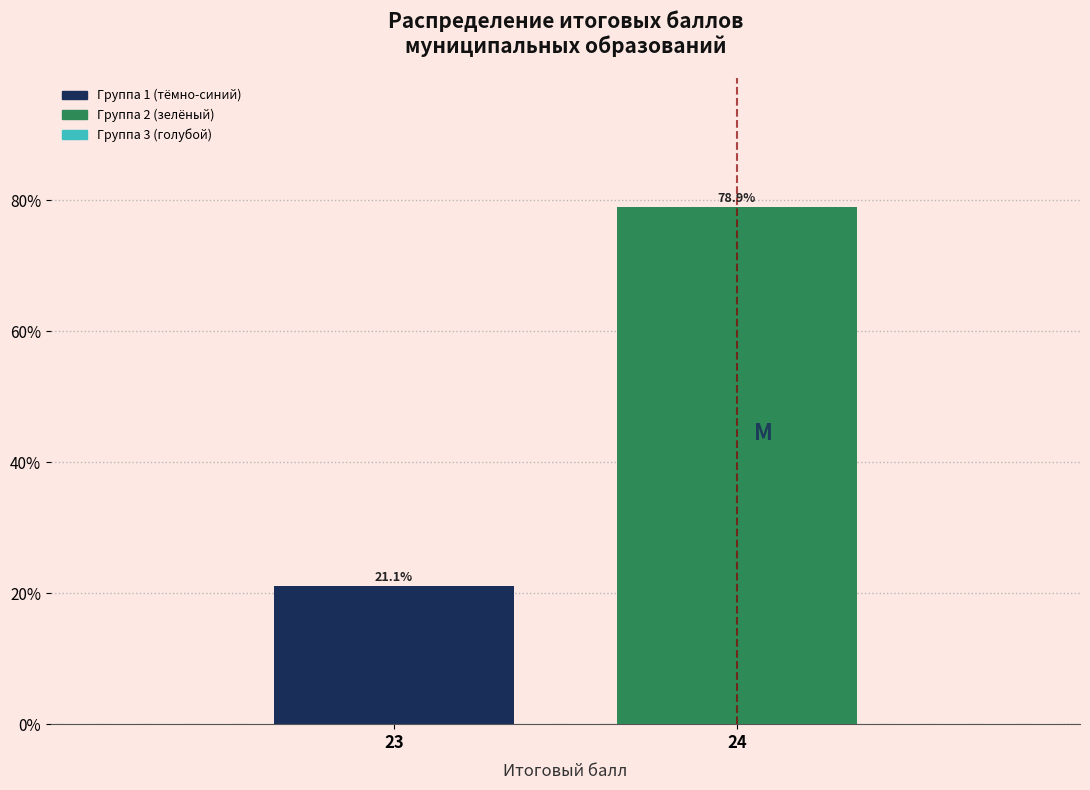

Reading left to right, what are all the values shown in this chart?

23=21.1	24=78.9